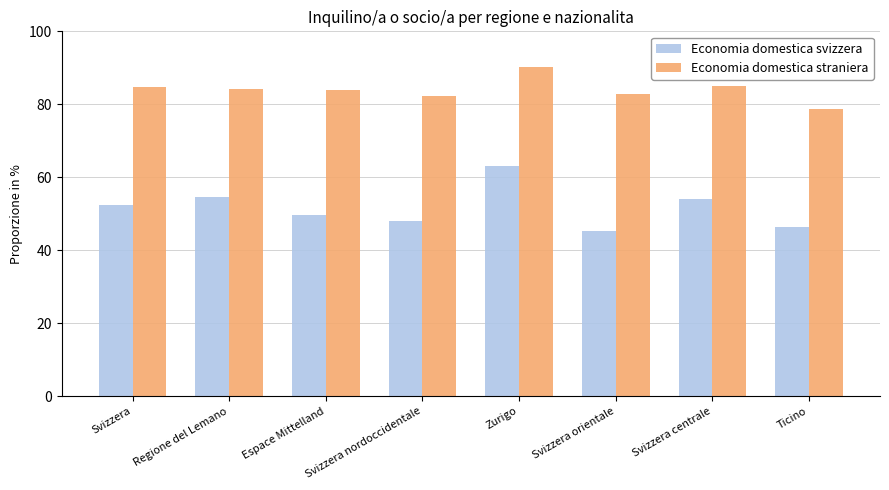

Which category has the lowest value in the Economia domestica straniera series?

Ticino